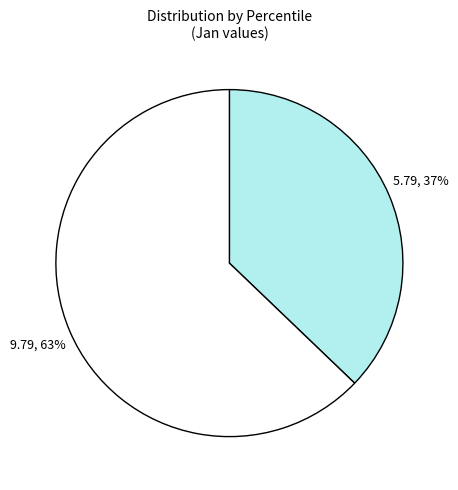

To the nearest percent, what is the difference between the largest and smallest slice percentages?

26%